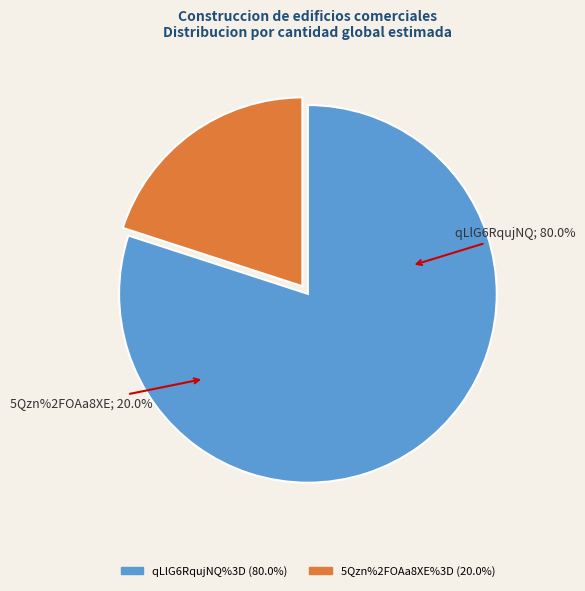

Does qLlG6RqujNQ%3D represent more than half of the total?

Yes